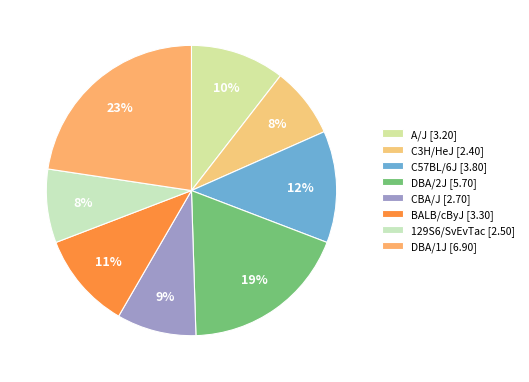

Between BALB/cByJ and CBA/J, which is larger?

BALB/cByJ